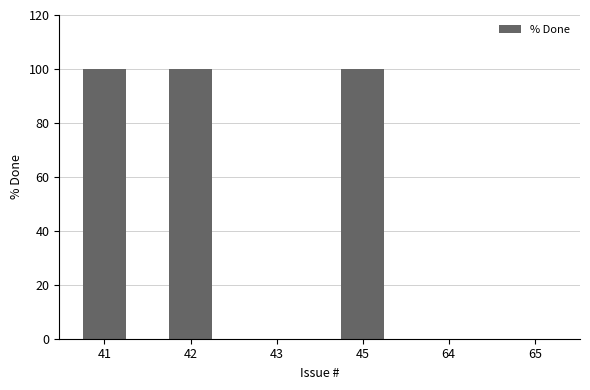

What is the greatest value displayed?

100